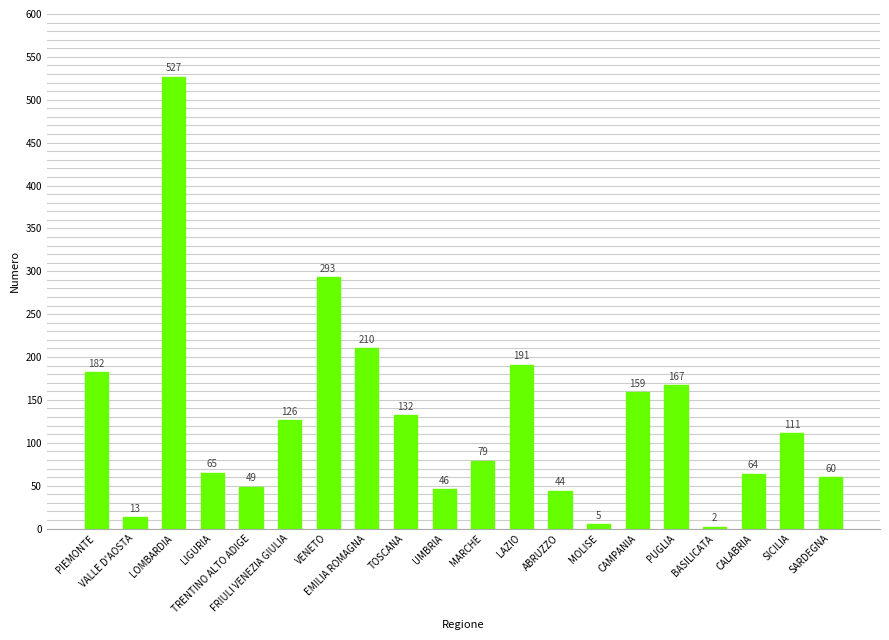

Does the chart contain stacked bars?

No